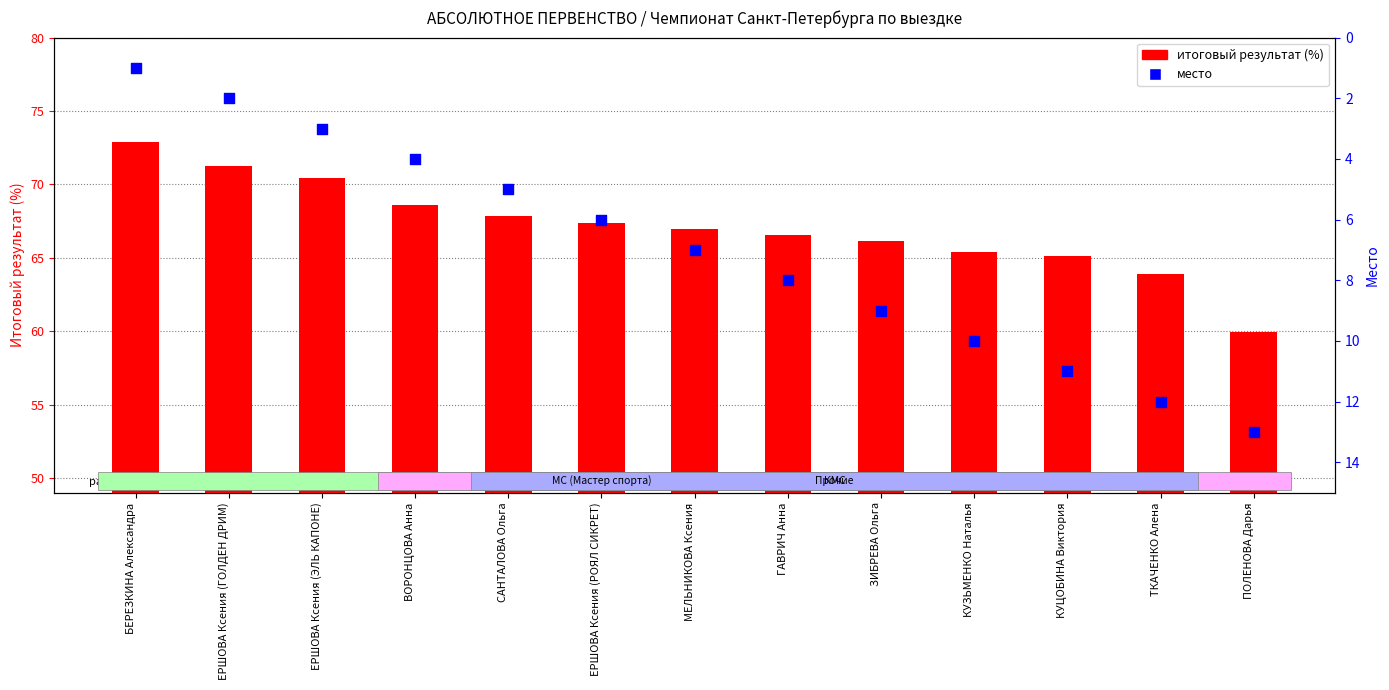

Is the value of итоговый результат (%) at ПОЛЕНОВА Дарья greater than the value of место at ГАВРИЧ Анна?

Yes